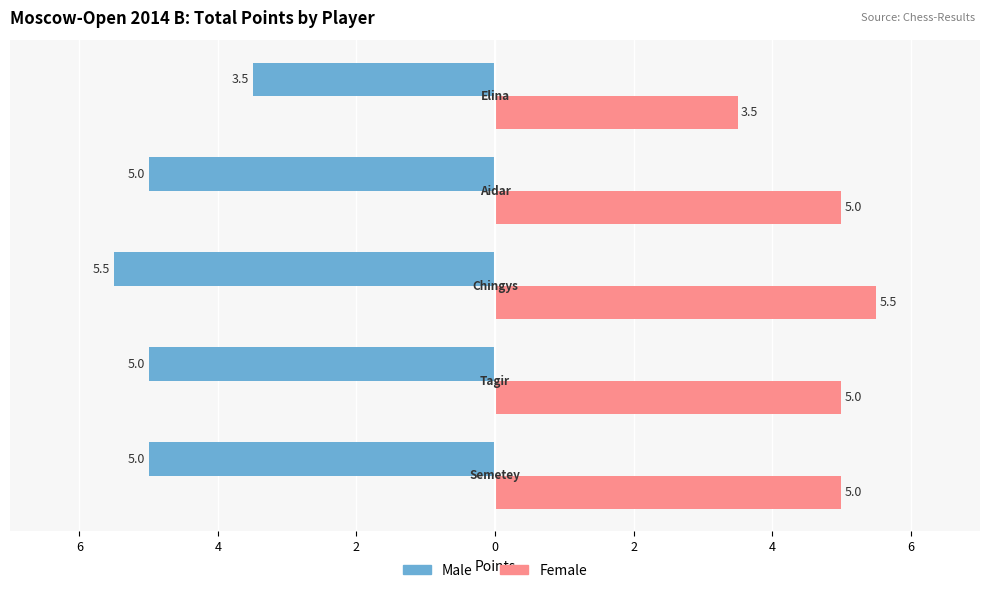

What are all the series names shown in the legend?

Male, Female